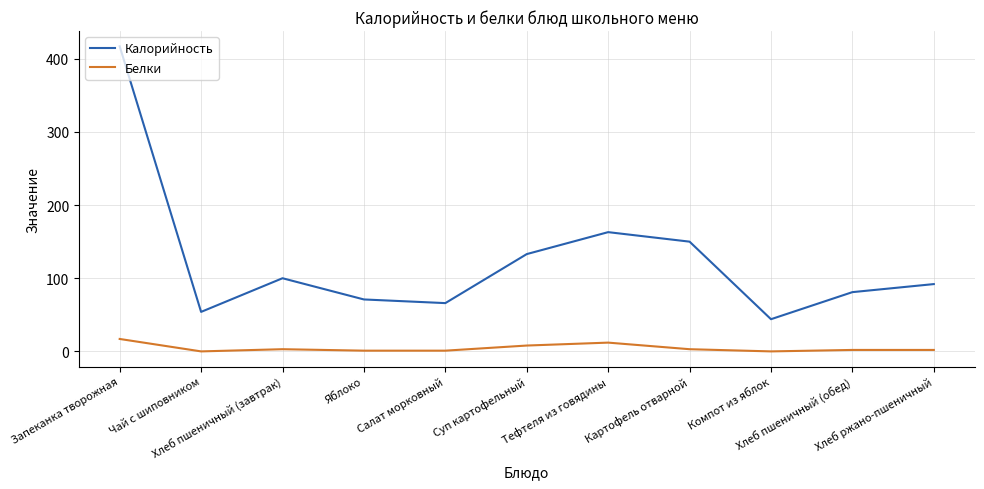

What are all the series names shown in the legend?

Калорийность, Белки